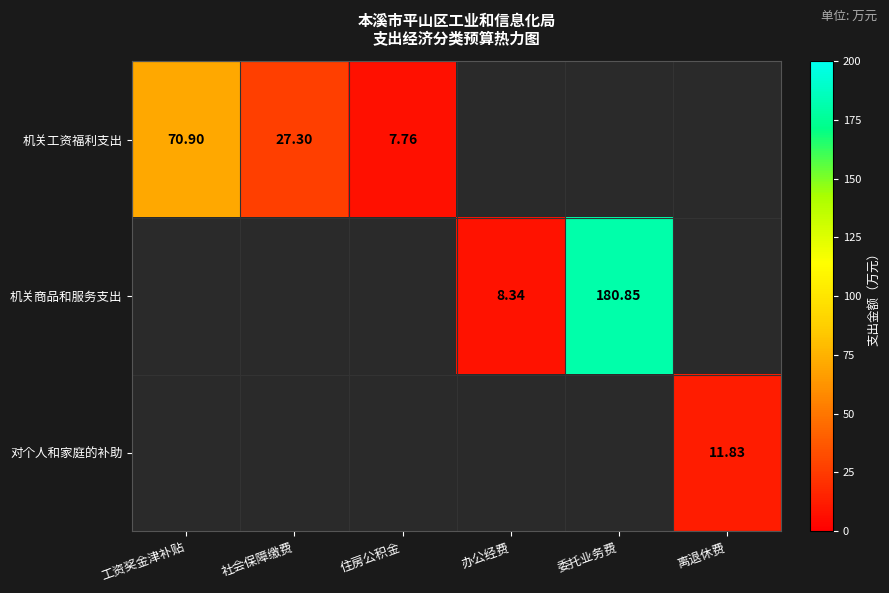

How many distinct data groups are displayed?

3